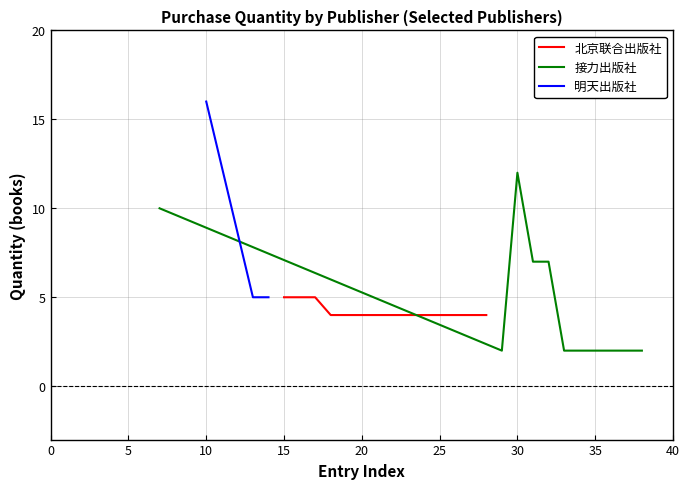

What is the minimum value for 北京联合出版社?

4